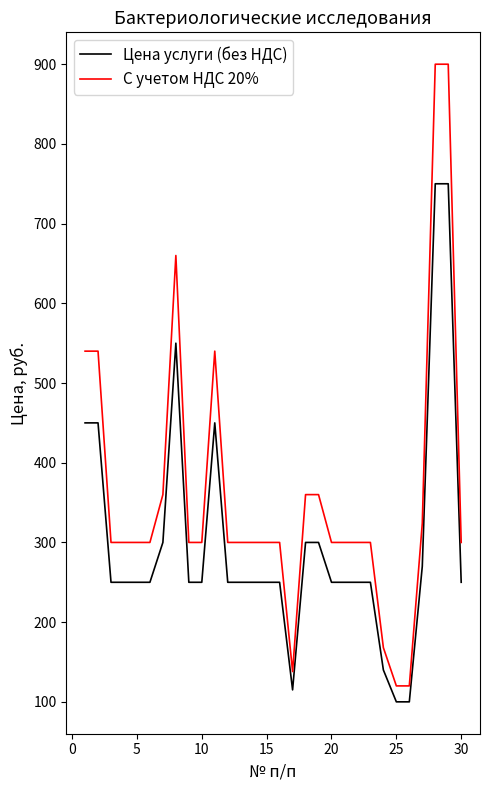

True or false: С учетом НДС 20% and Цена услуги (без НДС) cross at least once.

False